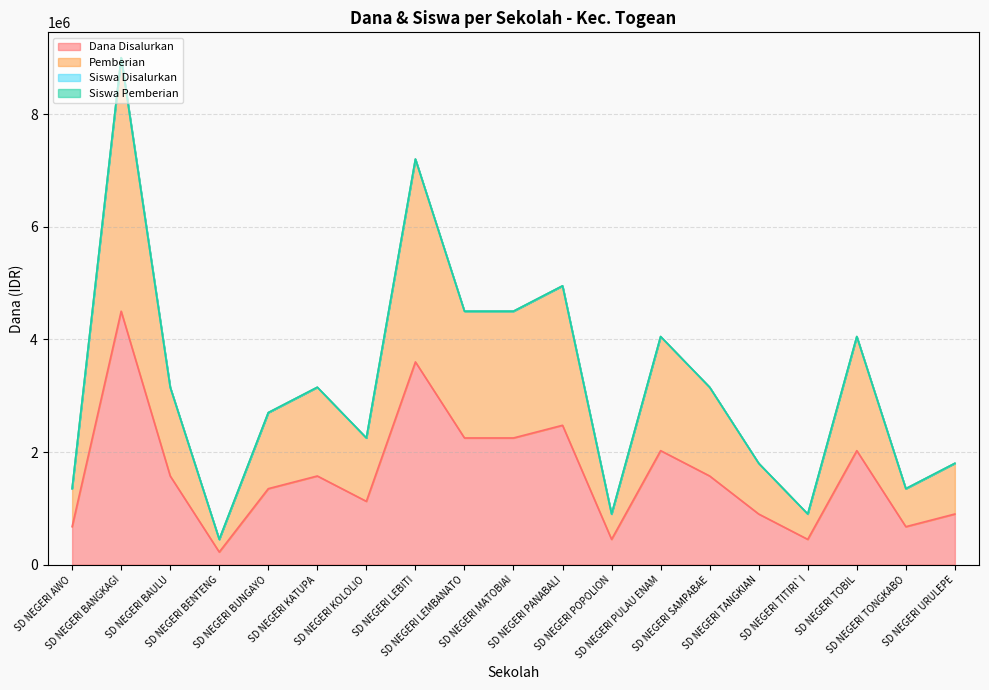

What is the total value across all series at SD NEGERI LEMBANATO?

15750030